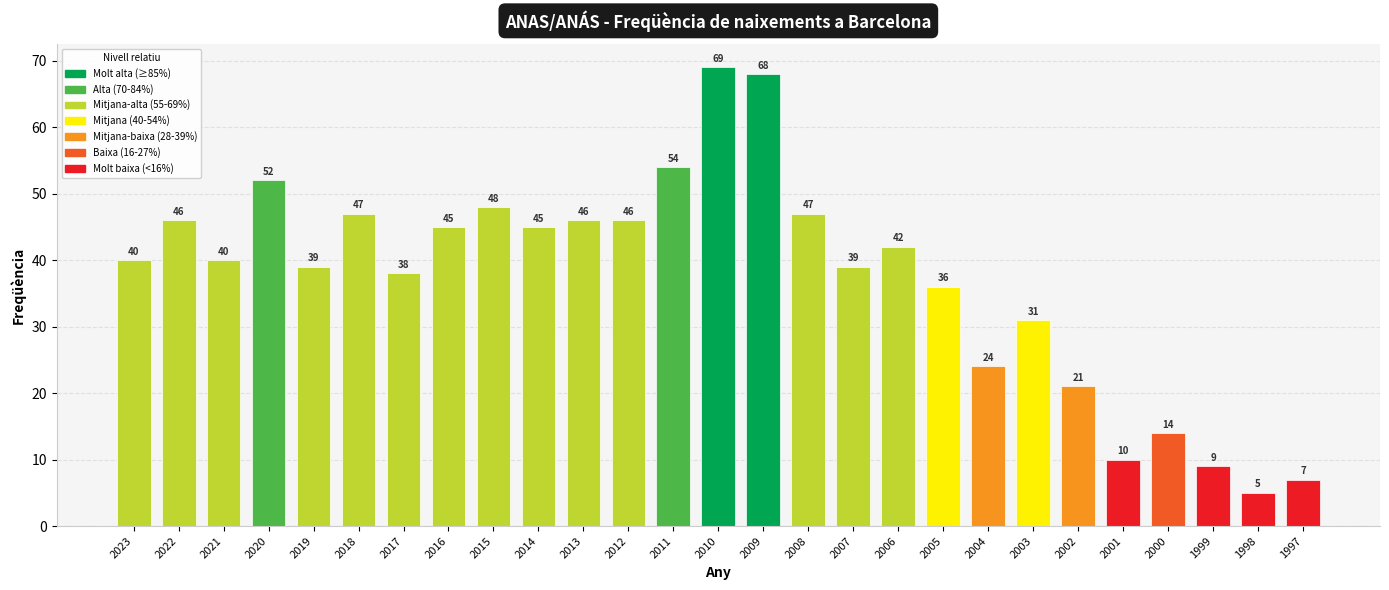

Are the bars grouped side by side (vs. stacked)?

No